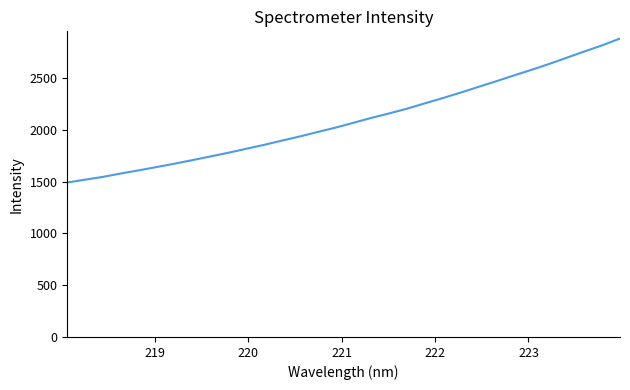

What is the difference between the maximum and minimum values?

1389.7